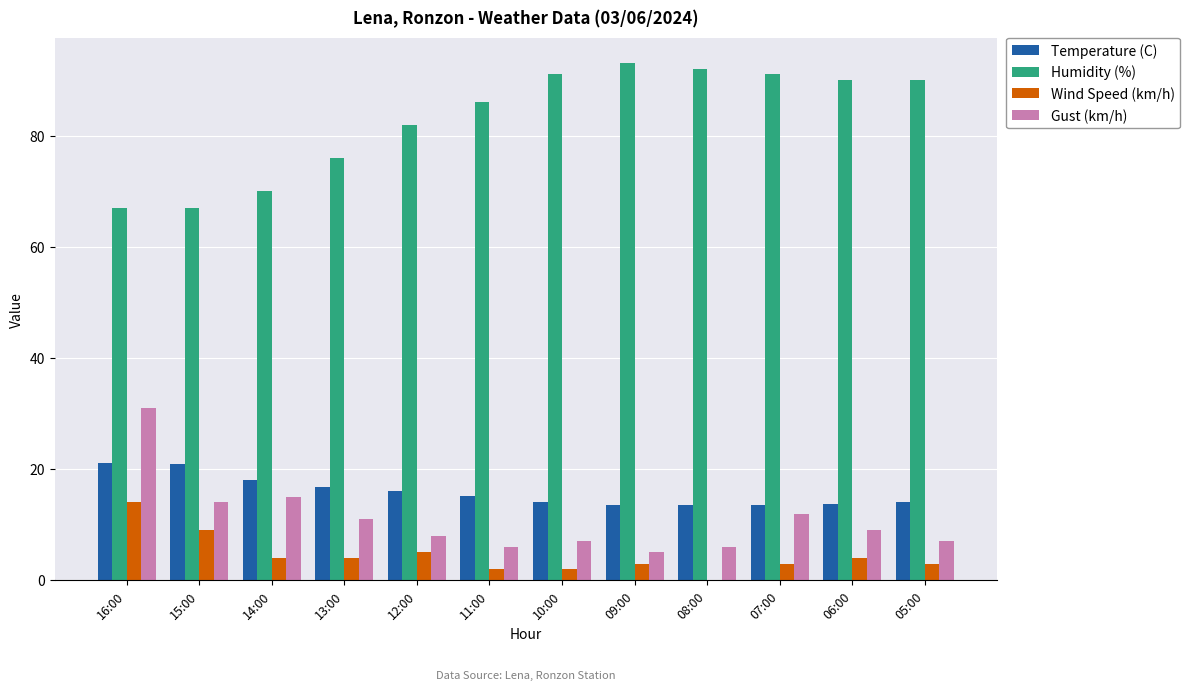

Is it true that Temperature (C) equals 36.1 at 16:00?

False